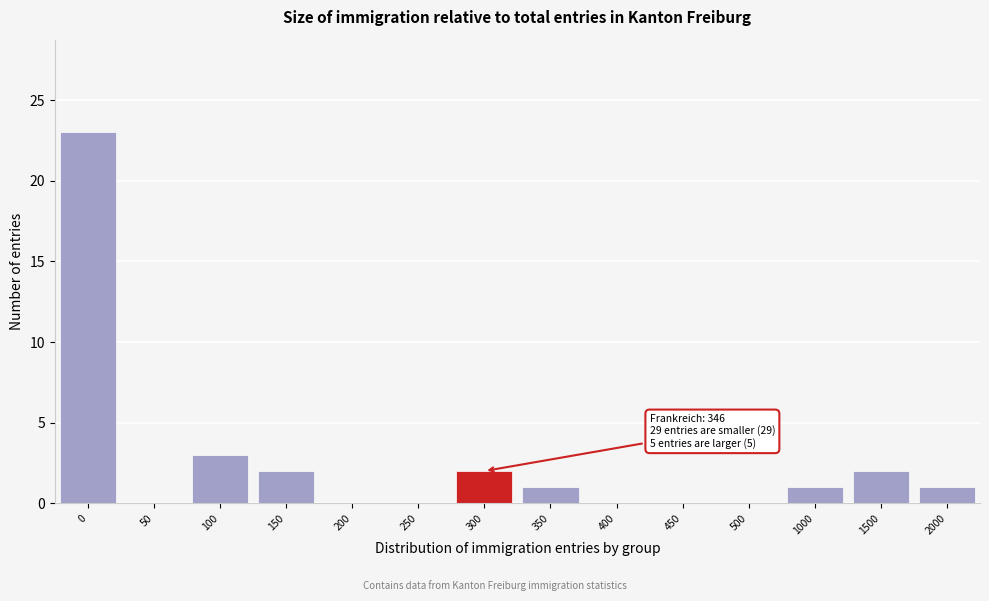

Reading left to right, extract all data points from this chart.

0=23	50=0	100=3	150=2	200=0	250=0	300=2	350=1	400=0	450=0	500=0	1000=1	1500=2	2000=1